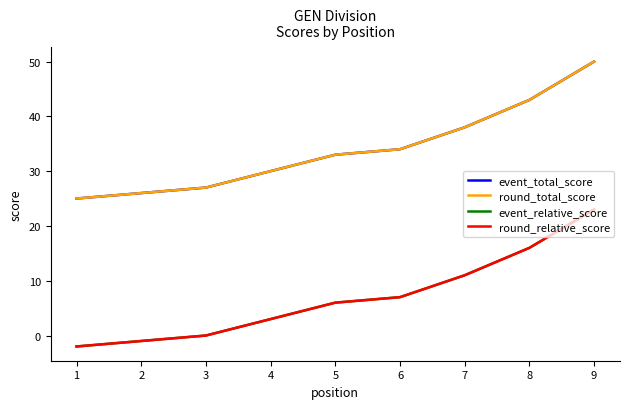

Is this an area chart (filled region under the line)?

No